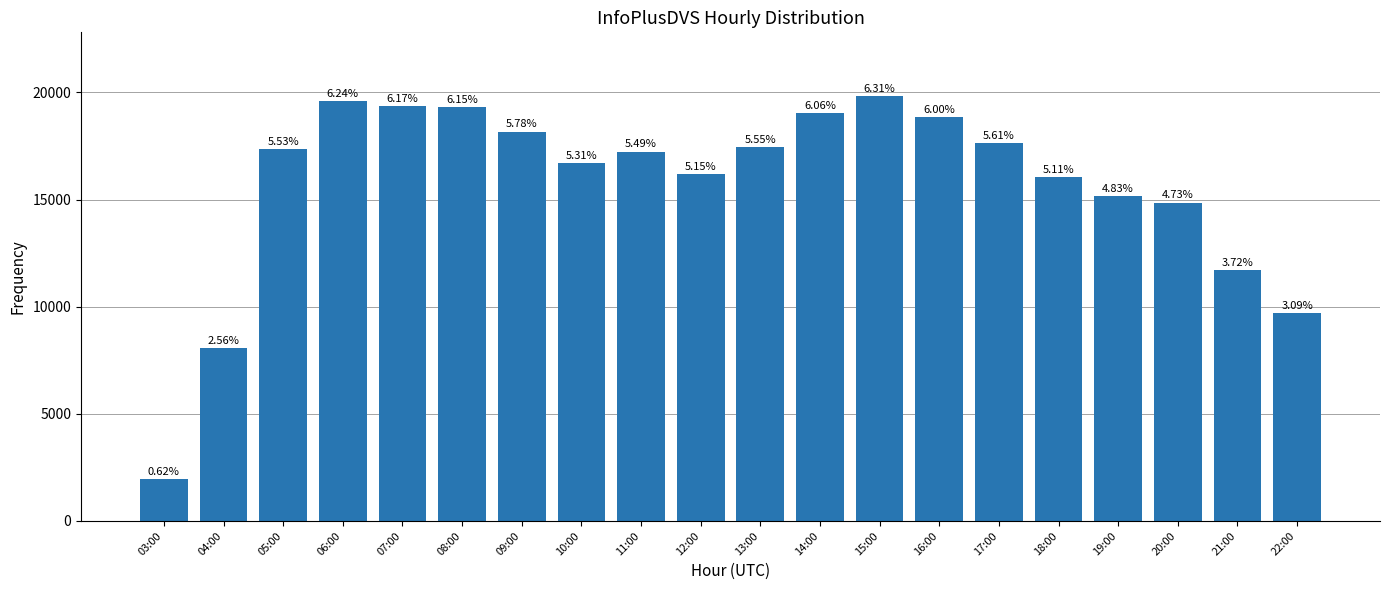

Are the bars grouped side by side (vs. stacked)?

No